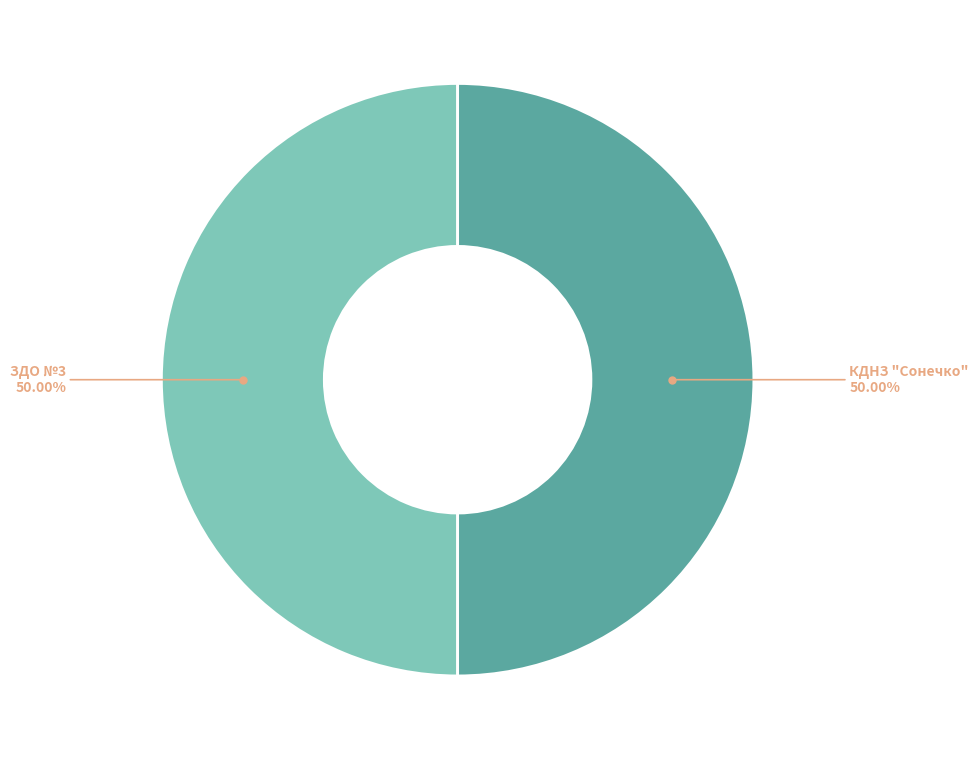

Count the number of slices in the pie.

2